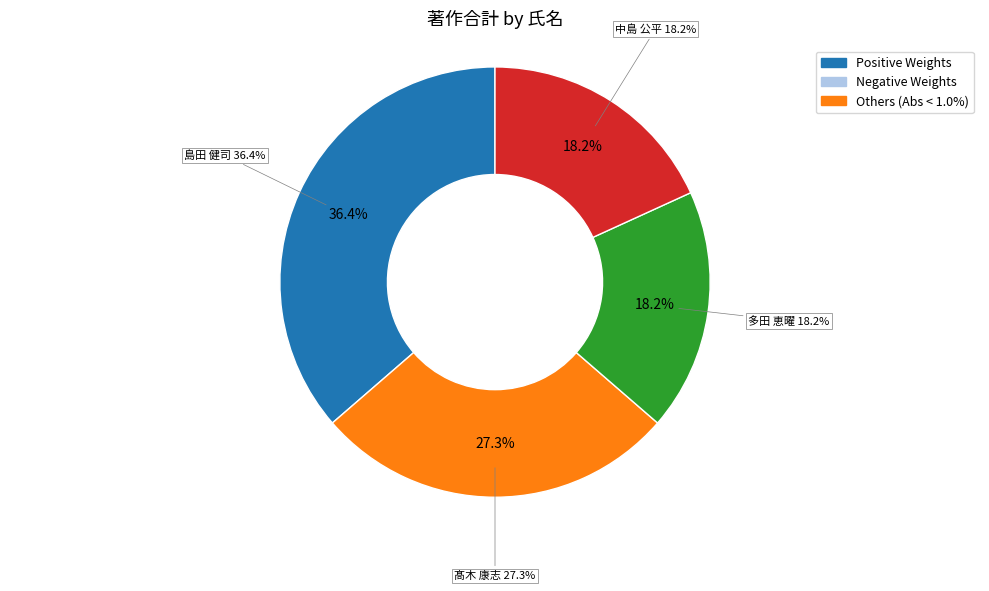

Does any single category account for the majority?

No